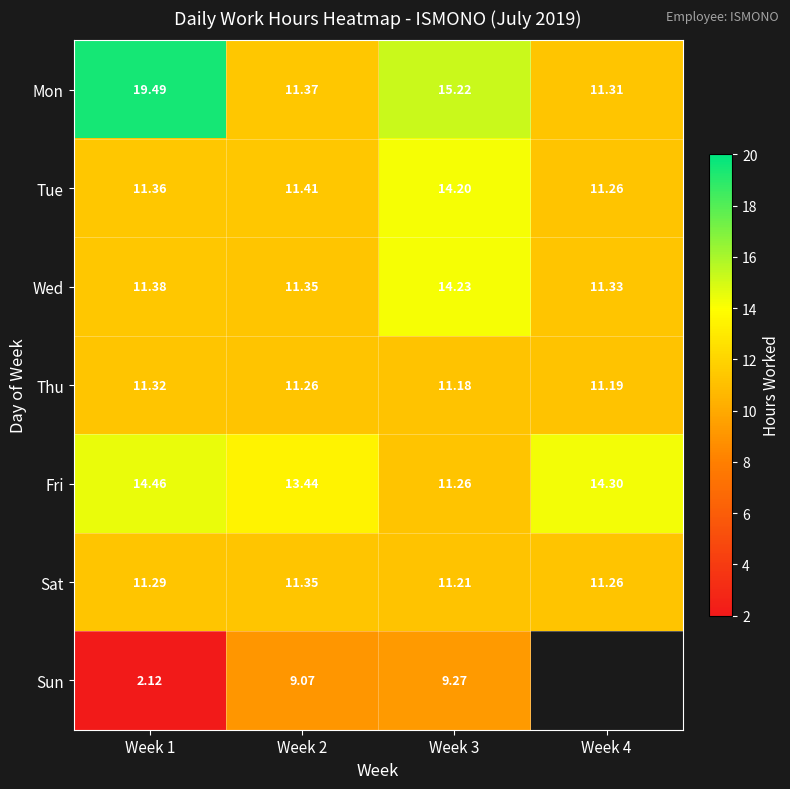

At Week 3, list the series in order from smallest to largest.

Sun, Thu, Sat, Fri, Tue, Wed, Mon